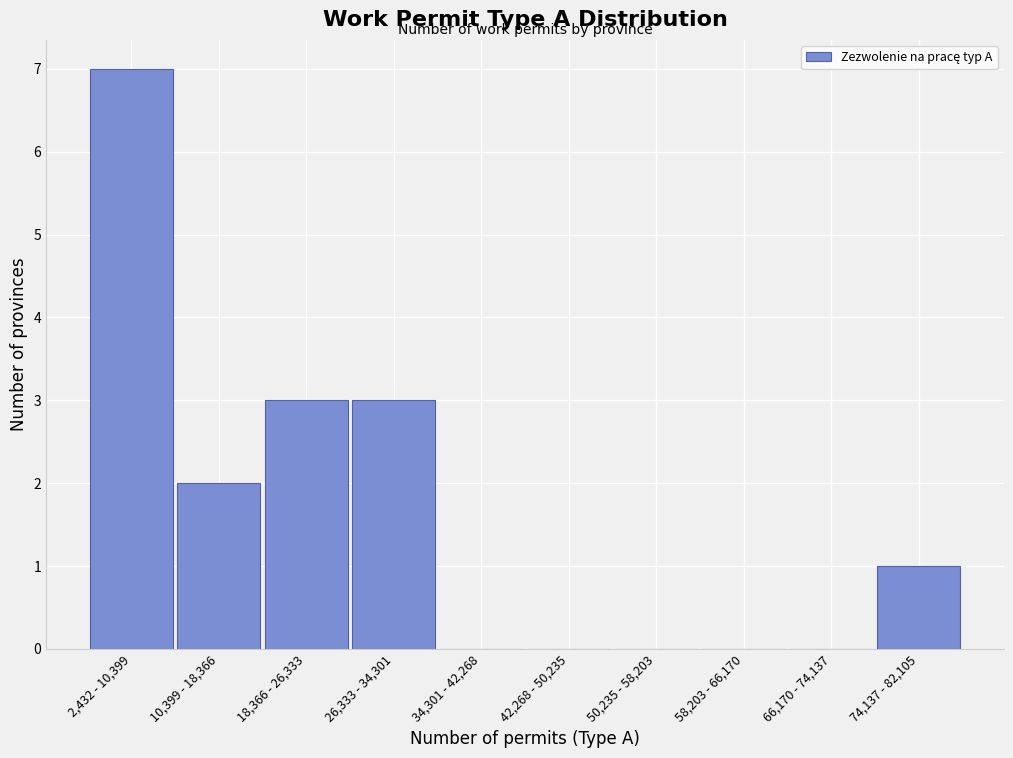

Reading left to right, what are all the values shown in this chart?

2,432 - 10,399=7	10,399 - 18,366=2	18,366 - 26,333=3	26,333 - 34,301=3	34,301 - 42,268=0	42,268 - 50,235=0	50,235 - 58,203=0	58,203 - 66,170=0	66,170 - 74,137=0	74,137 - 82,105=1